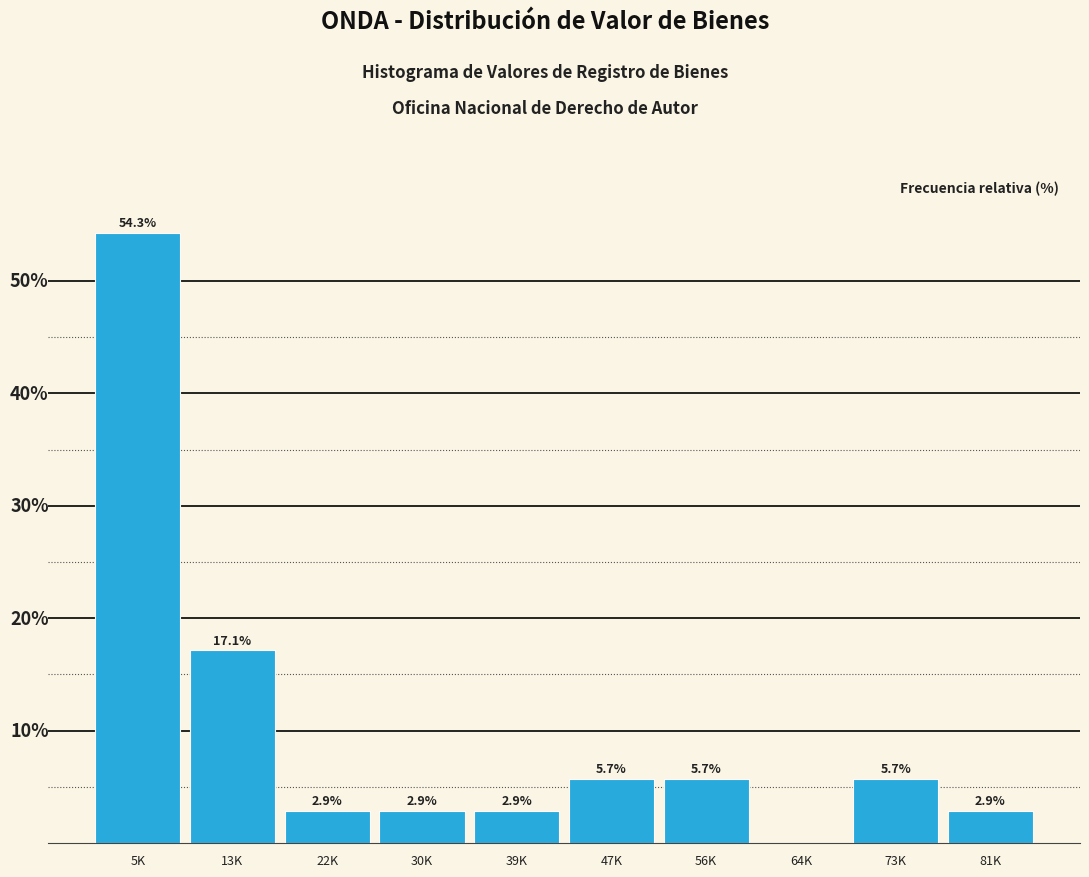

Where is the data nearest to the value 27?

13K